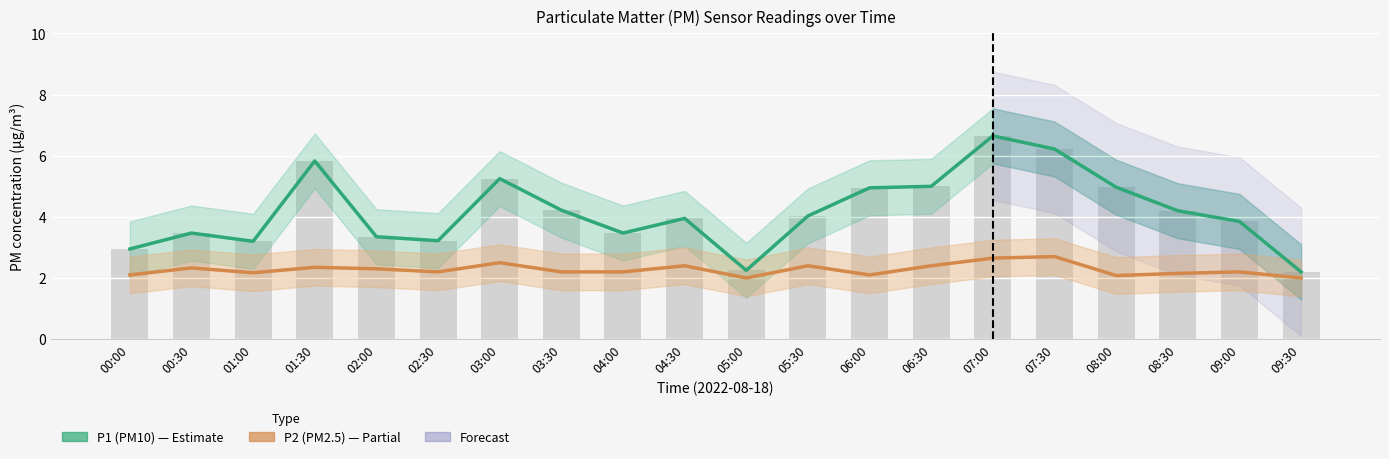

Rank the series at 01:00 from highest to lowest value.

P1 (PM10), P2 (PM2.5)